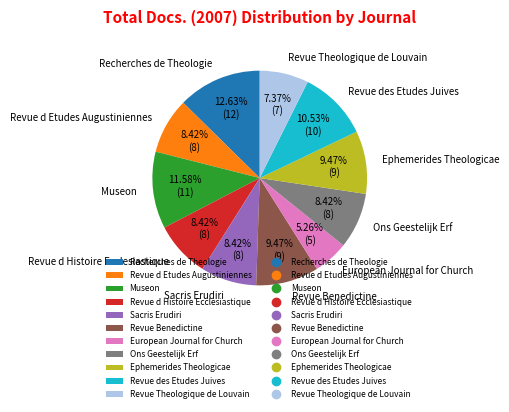

Which category has the smallest portion of the pie?

European Journal for Church